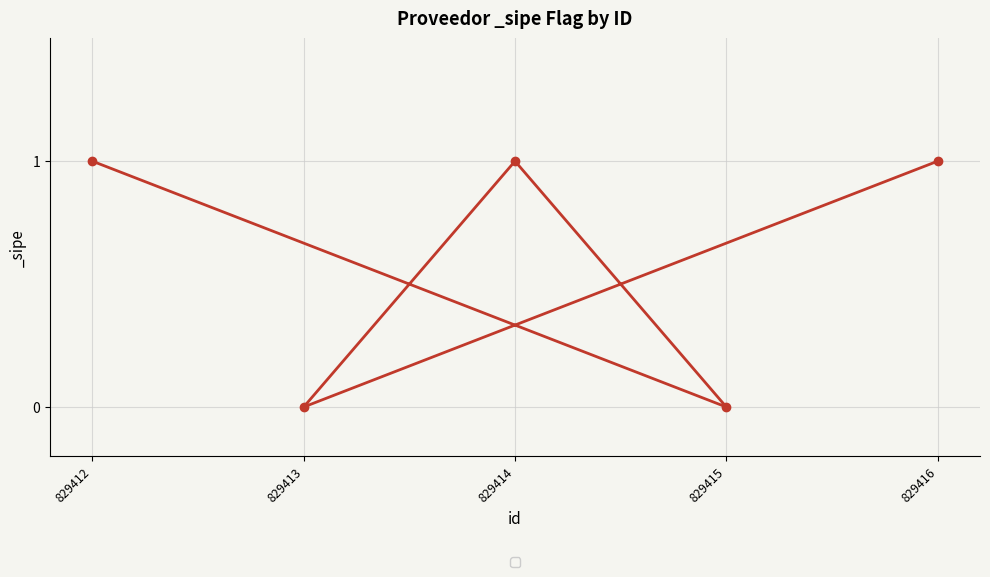

What is the sum of the values at 829414 and 829413?

1